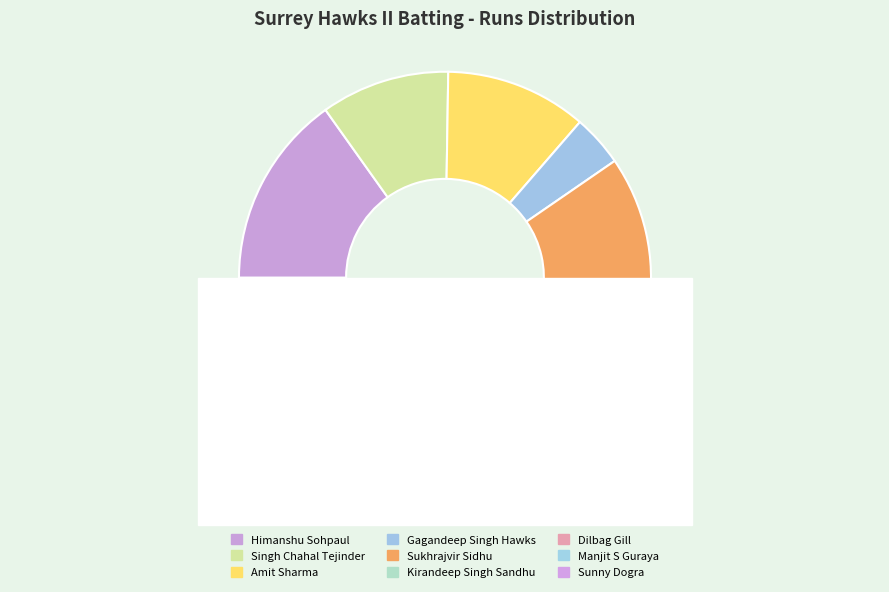

To the nearest percent, what is the combined percentage of Kirandeep Singh Sandhu and Sunny Dogra?

10%